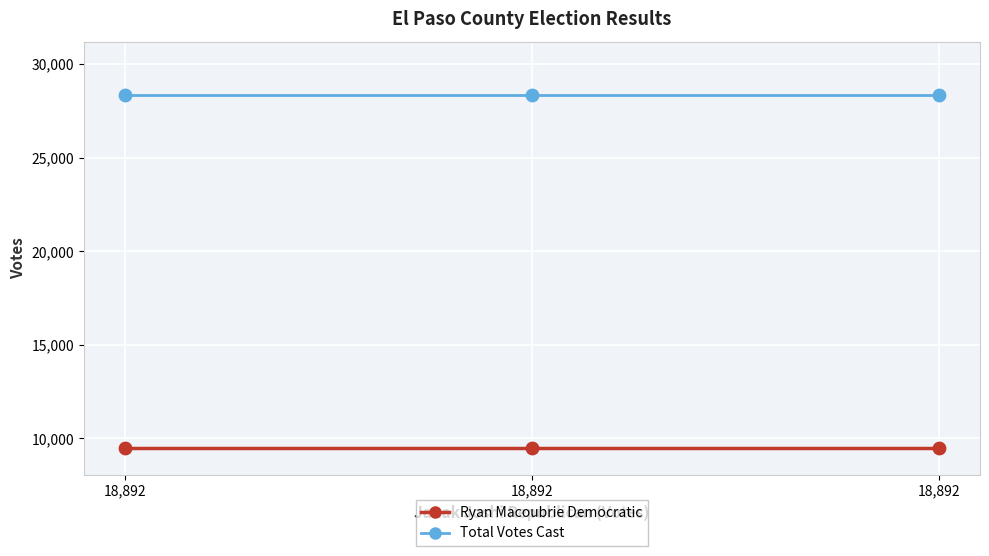

How many distinct data groups are displayed?

2